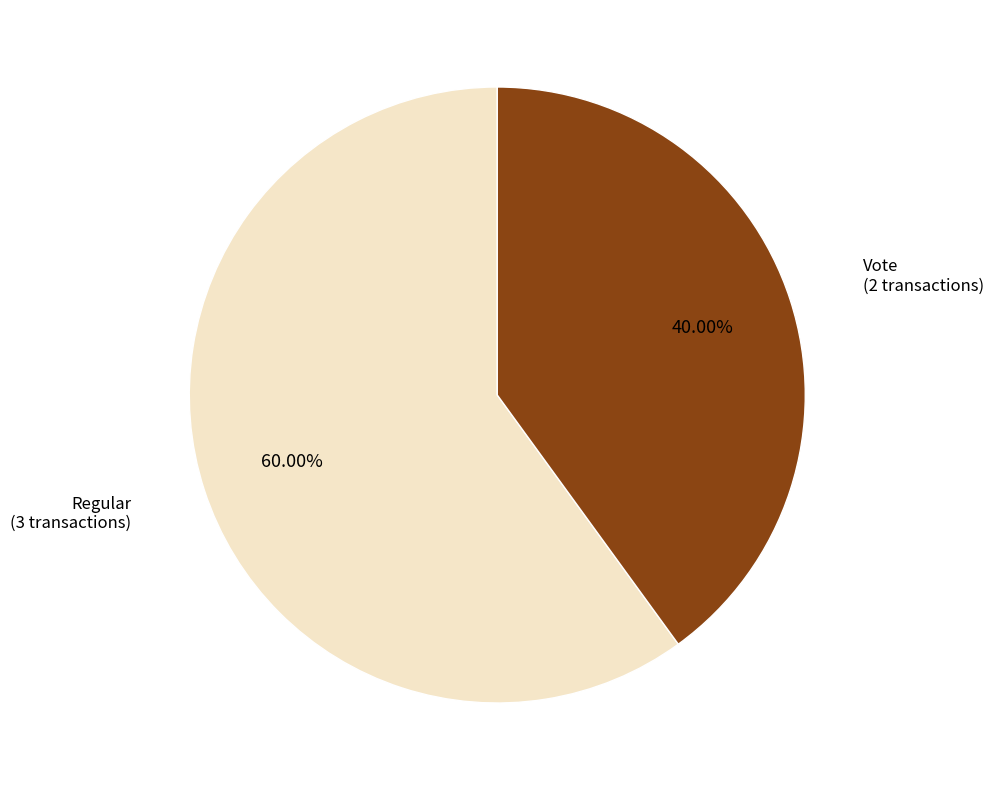

To the nearest percent, what portion does Regular represent?

60%